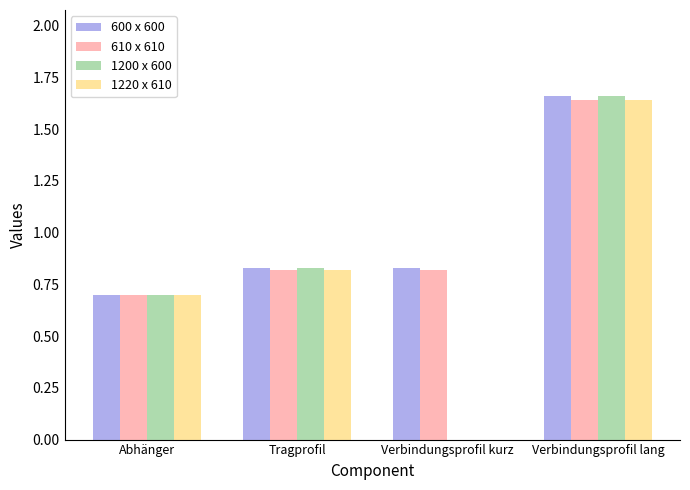

Which series has the widest spread of values?

1200 x 600